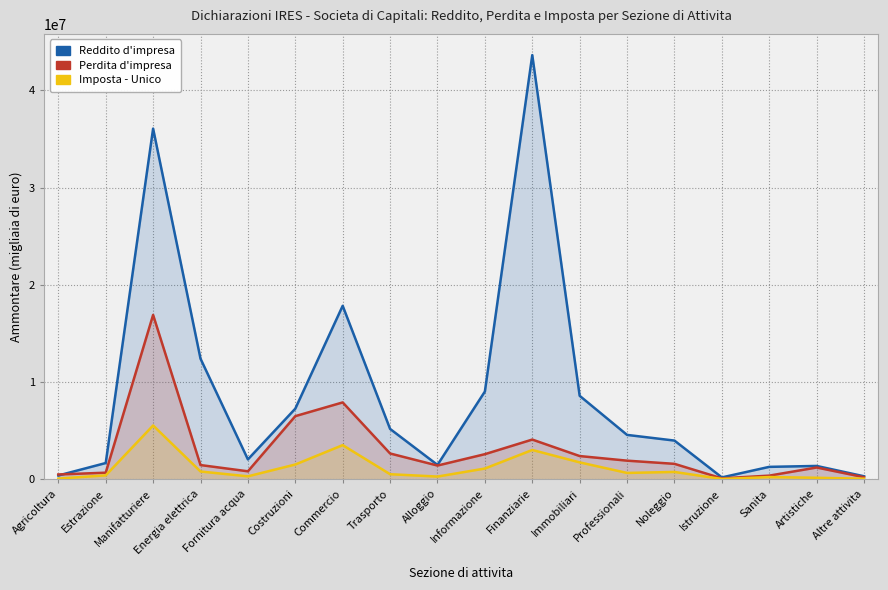

Read the Perdita d'impresa value at Fornitura acqua, to the nearest 10.

826160